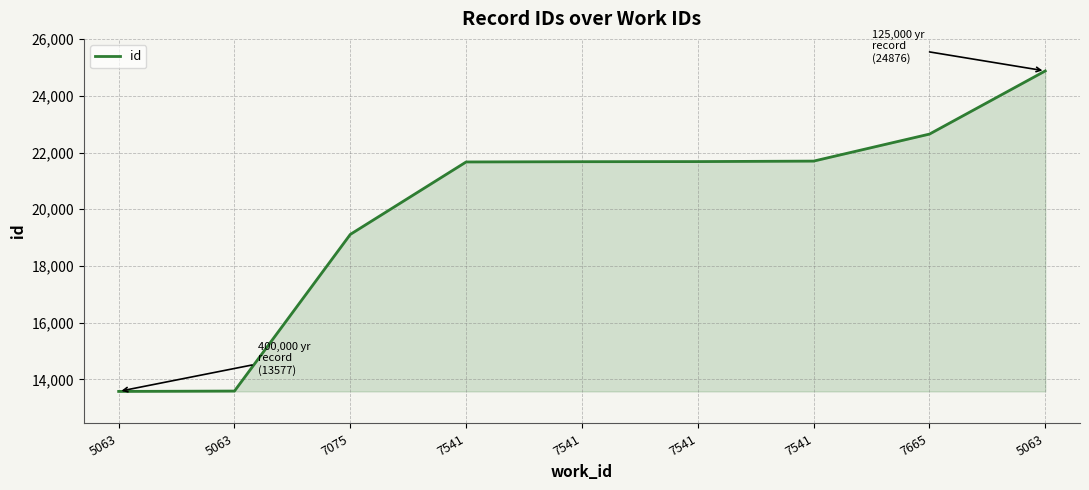

What is the label of the 3rd point from the left?

7075